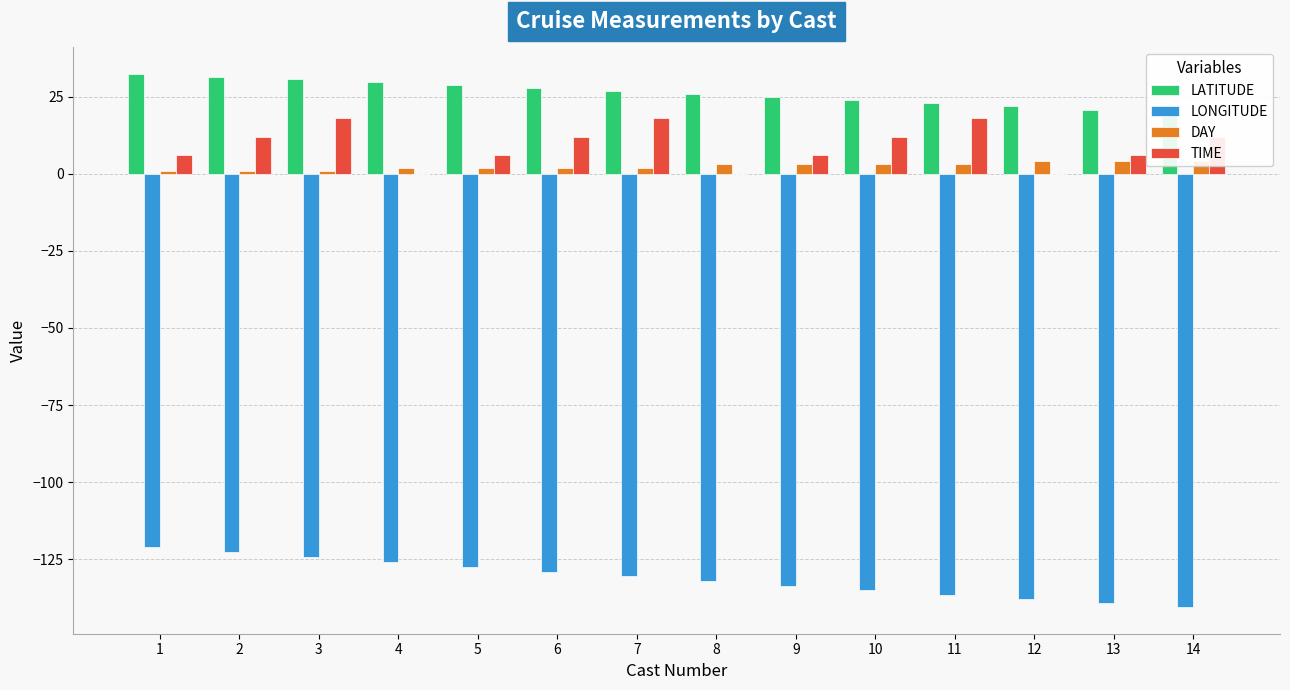

What is the spread (max minus min) of values at 12?

159.7